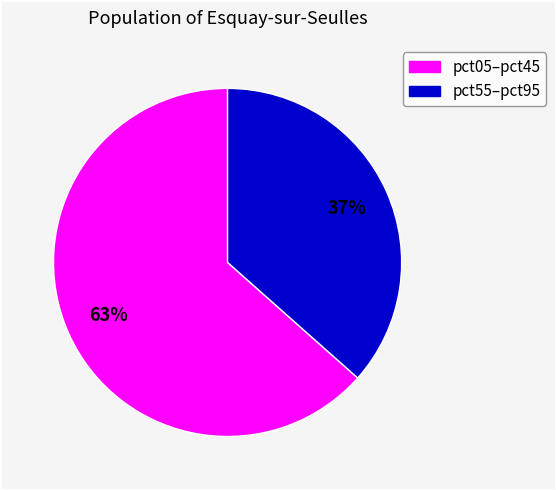

Does any single category account for the majority?

Yes